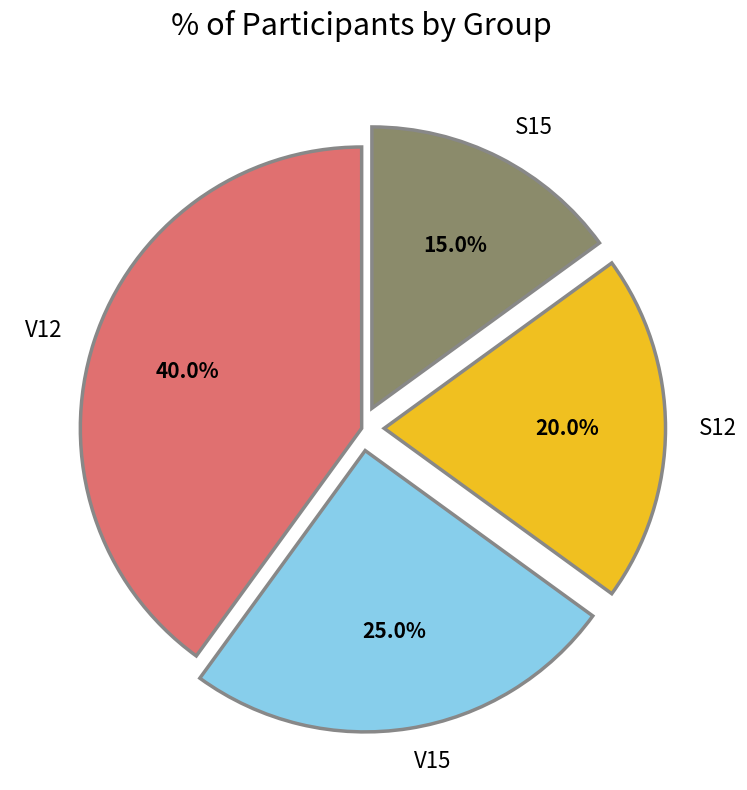

How many segments does this pie chart have?

4